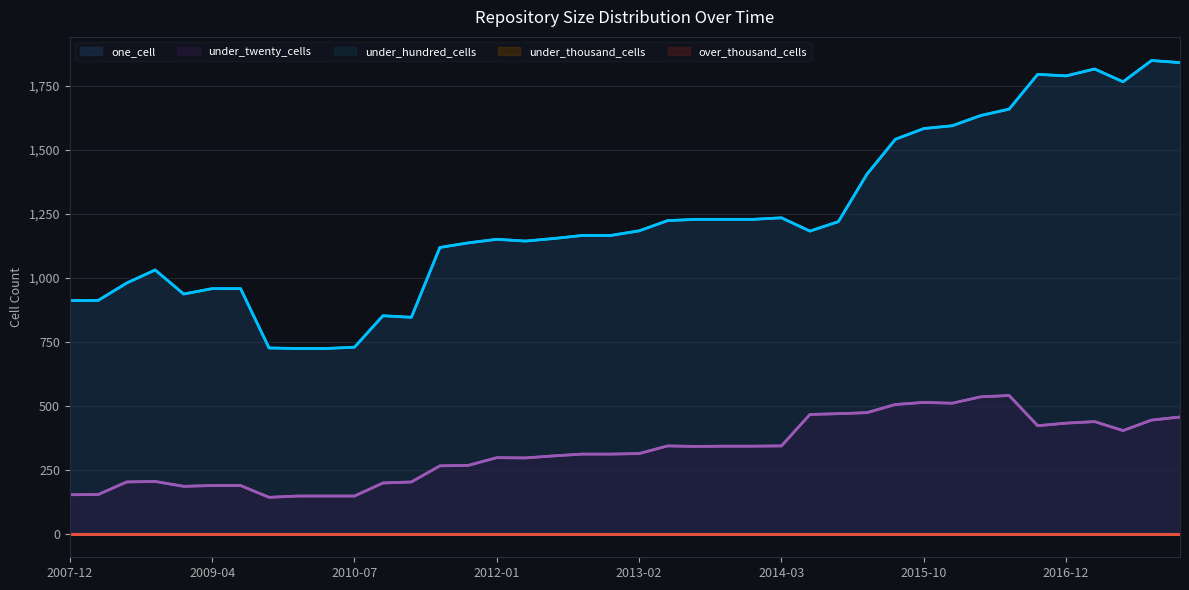

How many lines are shown in the chart?

5